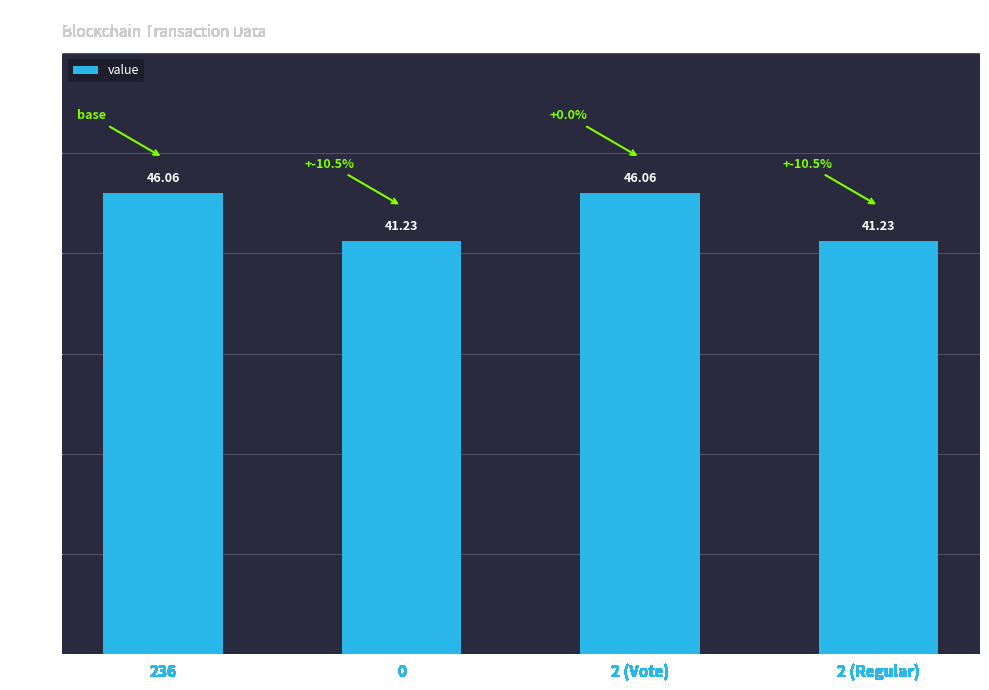

What is the approximate value at 236?

46.1